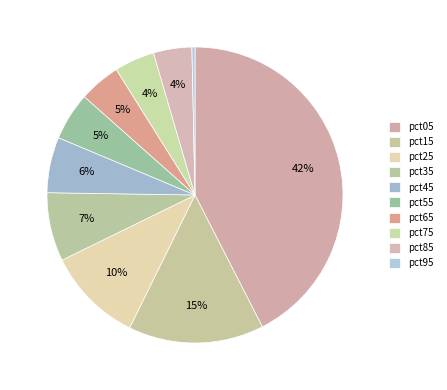

What is the total percentage of pct25 and pct65?

15.0%